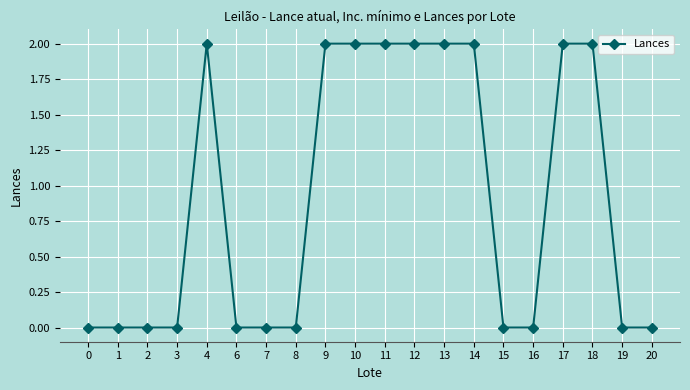

How many values are between 0 and 2?

20